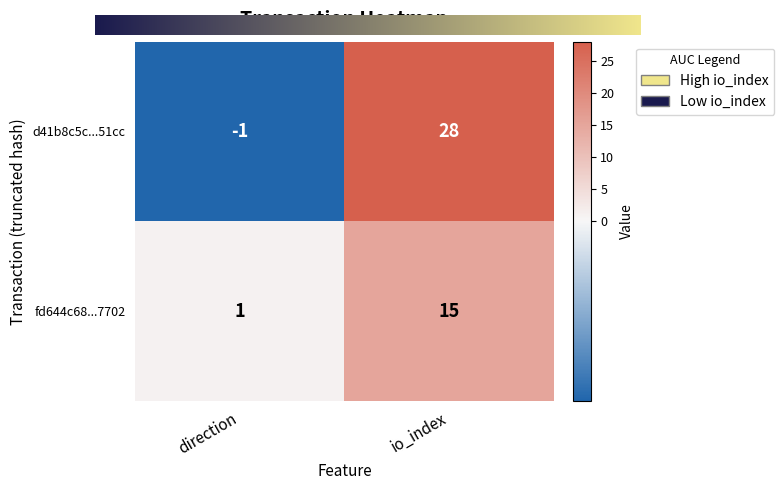

What is the sum of the fd644c68...7702 values at io_index and direction?

16